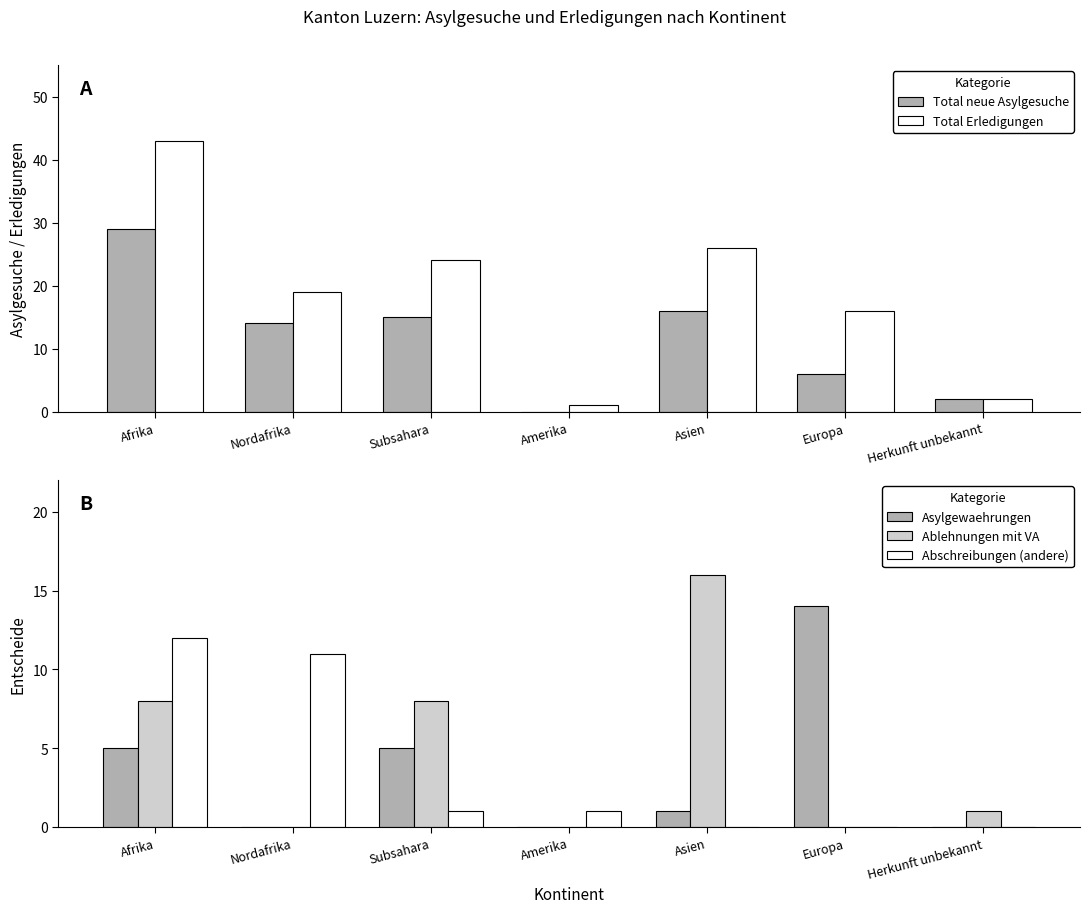

How many bars are there in total?

35